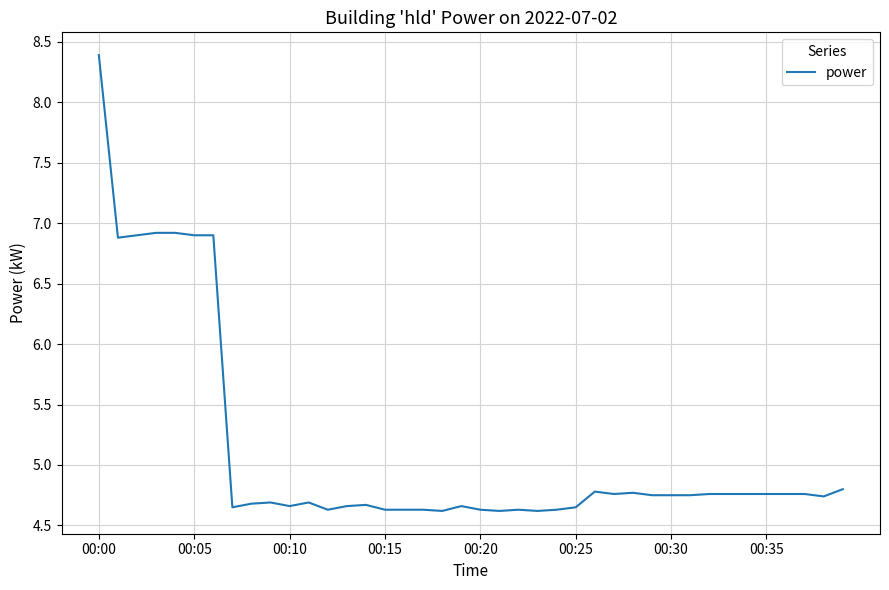

What is the minimum value shown in the chart?

4.6